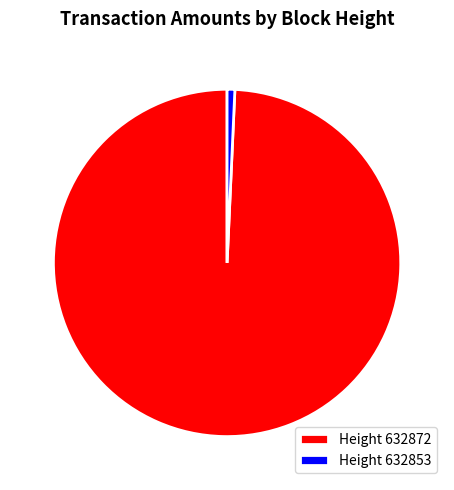

True or false: 632872 accounts for 93% of the total.

False